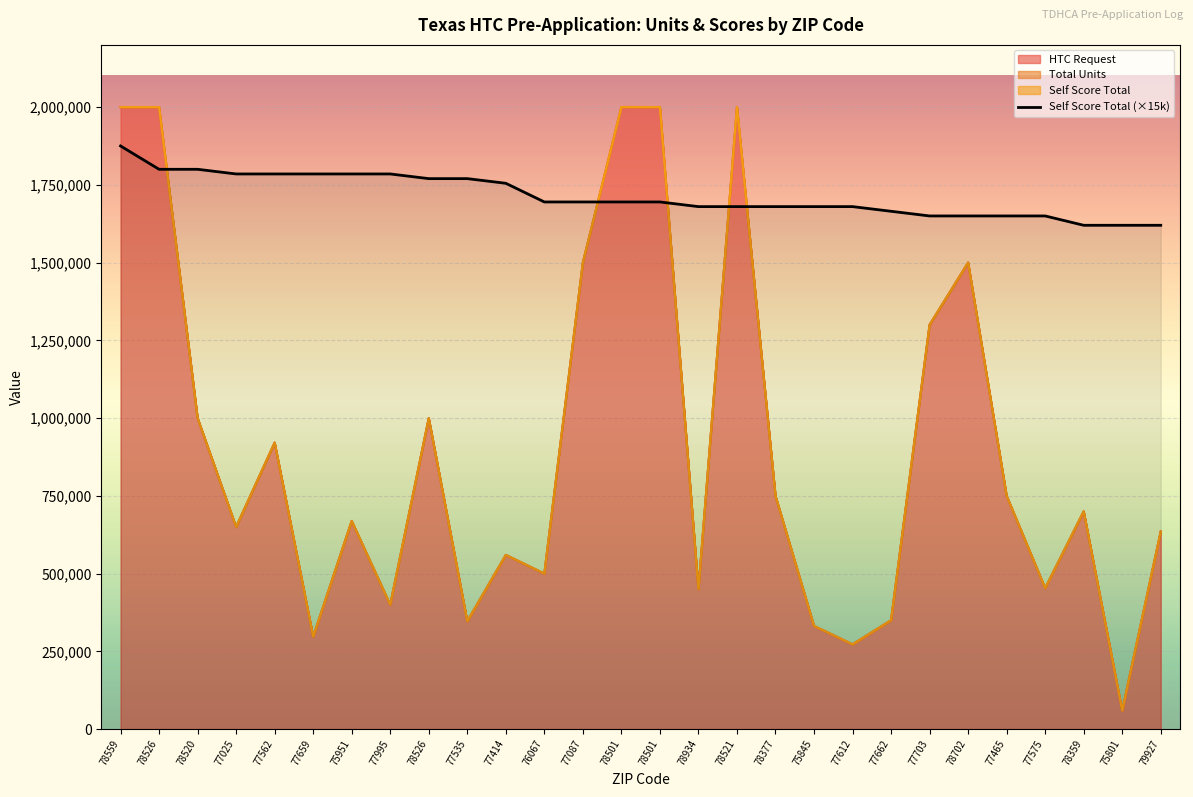

List the labels in order of value, smallest first.

78359, 75801, 79927, 77703, 78702, 77465, 77575, 77662, 78934, 78521, 78377, 75845, 77612, 76067, 77087, 78501, 78501, 77414, 78526, 77535, 77025, 77562, 77659, 75951, 77995, 78526, 78520, 78559